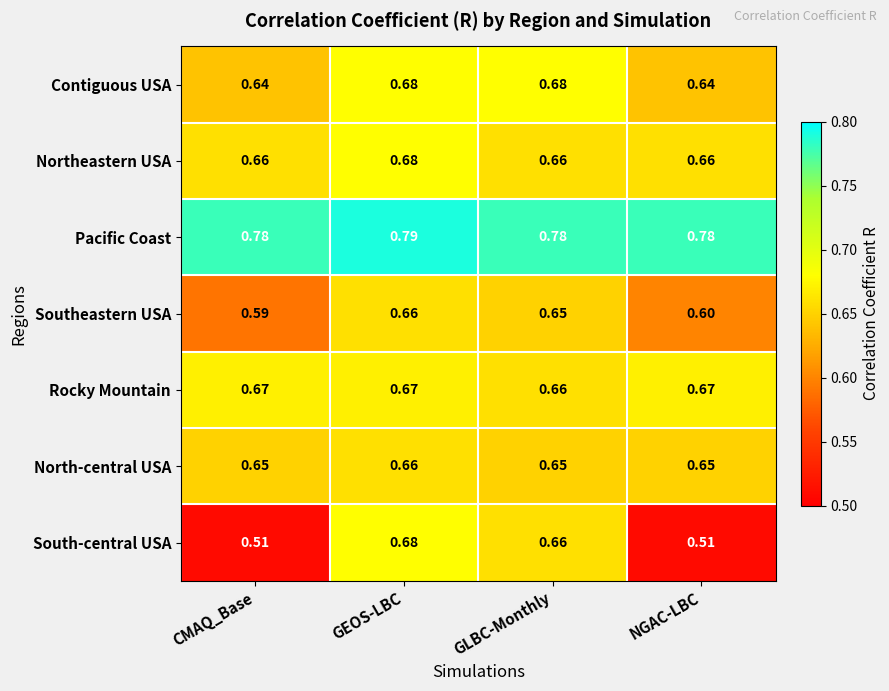

Rank the categories by Southeastern USA value from lowest to highest.

CMAQ_Base, NGAC-LBC, GLBC-Monthly, GEOS-LBC